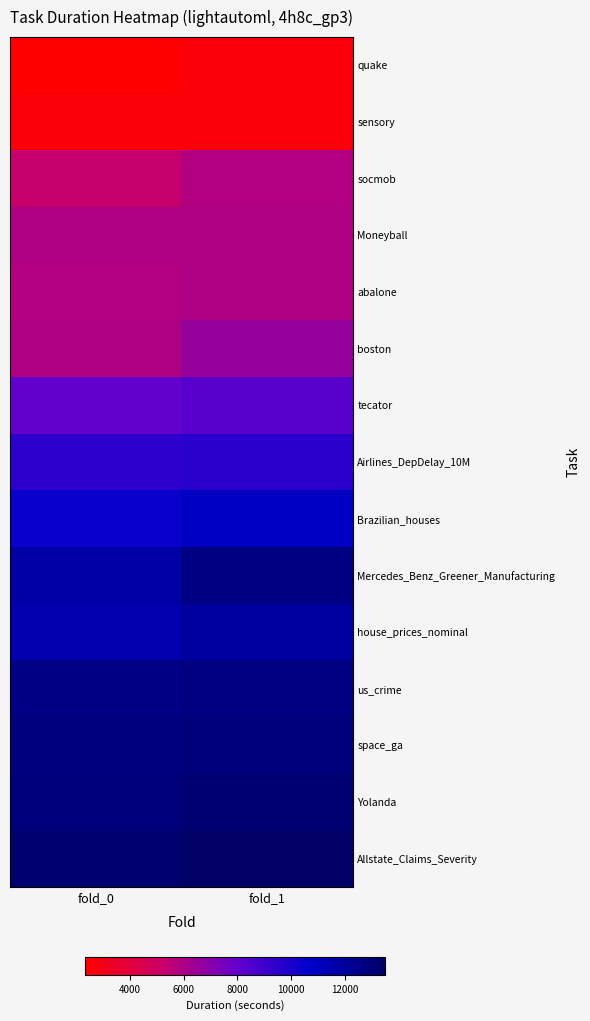

What is the total value across all series at fold_1?

135282.8